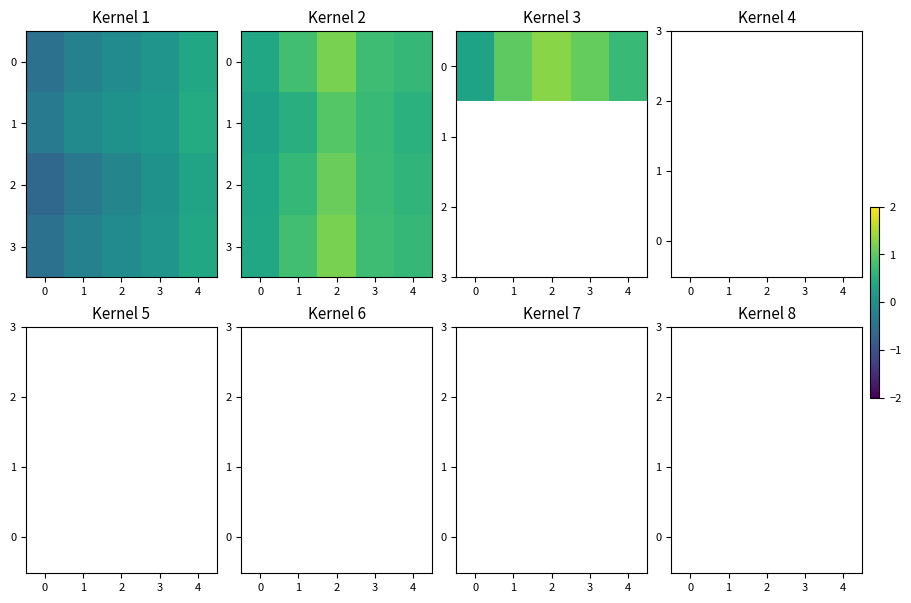

What is the lowest value of the 2 series?

0.3